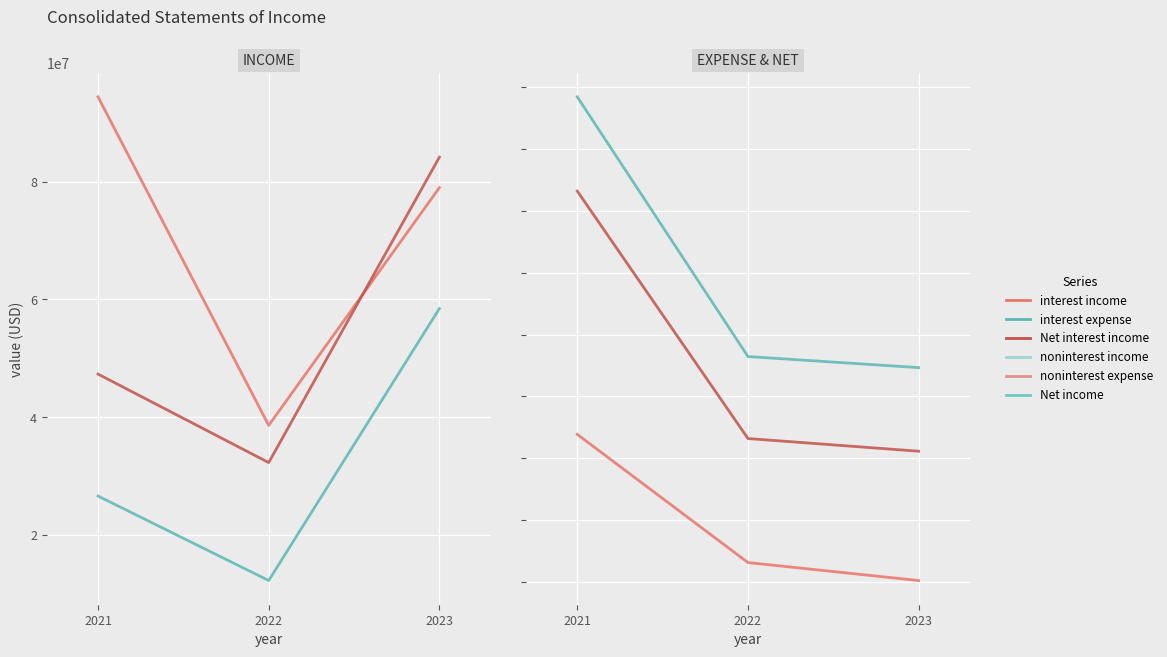

Reading right to left, list all the values displayed in this chart.

Total interest income: 2023=78966000	2022=38617000	2021=94373000
Net interest income: 2023=58451000	2022=12292000	2021=26634000
Net income: 2023=84142000	2022=32311000	2021=47329000
Total interest expense: 2023=20515000	2022=26325000	2021=67739000
Total noninterest income: 2023=89310000	2022=92878000	2021=176772000
Total noninterest expense: 2023=62292000	2022=66395000	2021=146329000